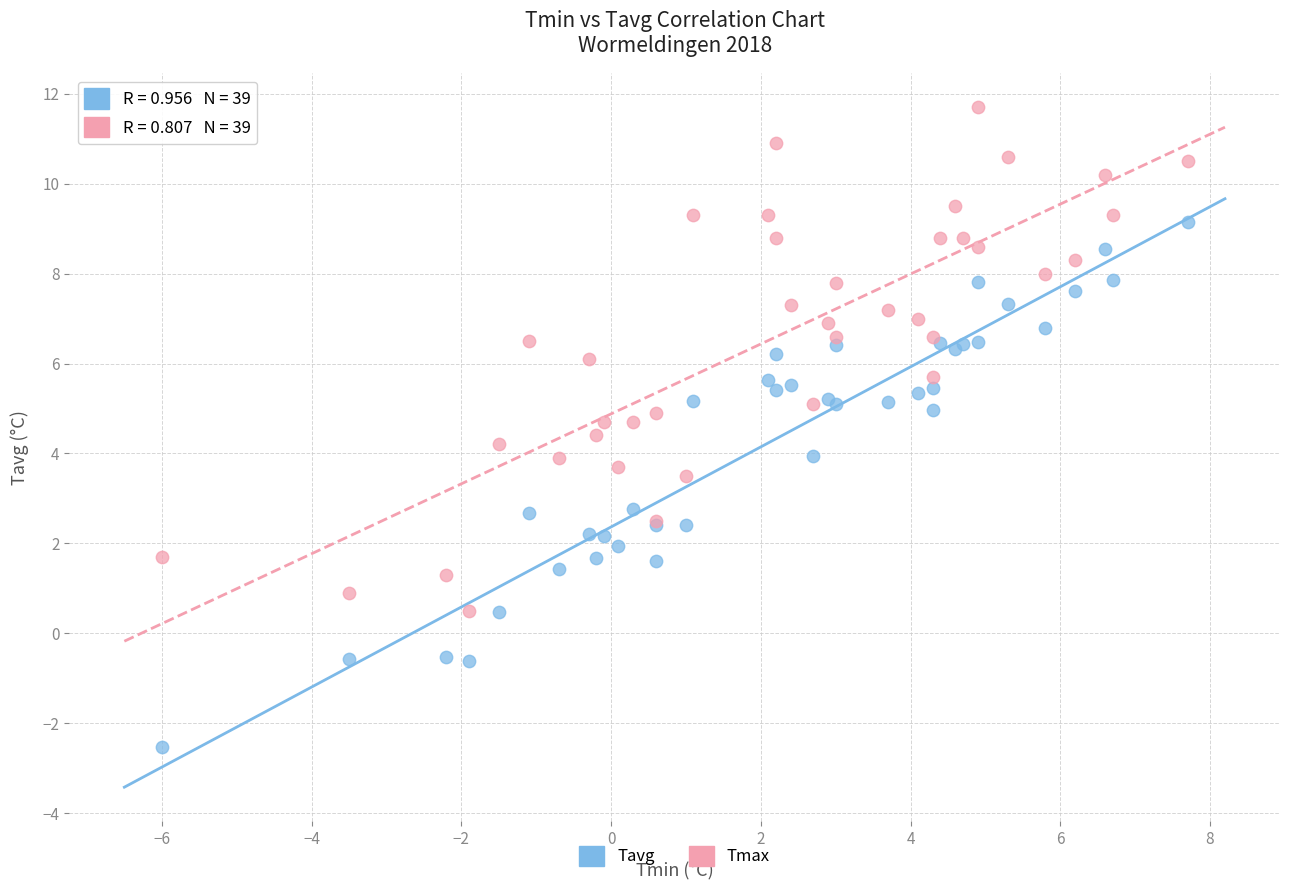

What are all the series names shown in the legend?

Tavg, Tmax